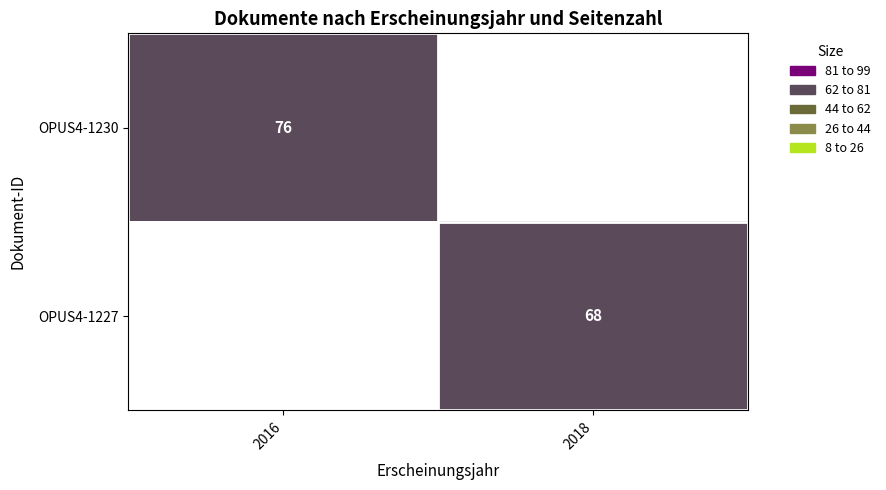

Is it true that OPUS4-1227 equals 68 at 2018?

True